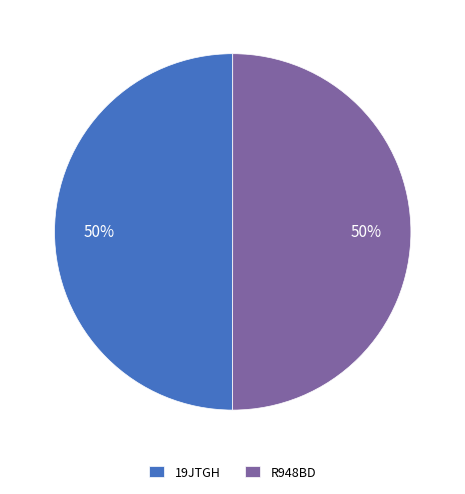

Is the sum of R948BD and 19JTGH greater than half?

Yes